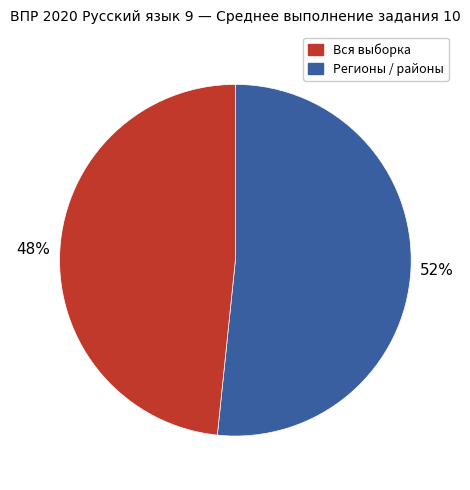

To the nearest percent, what is the average slice percentage?

50%